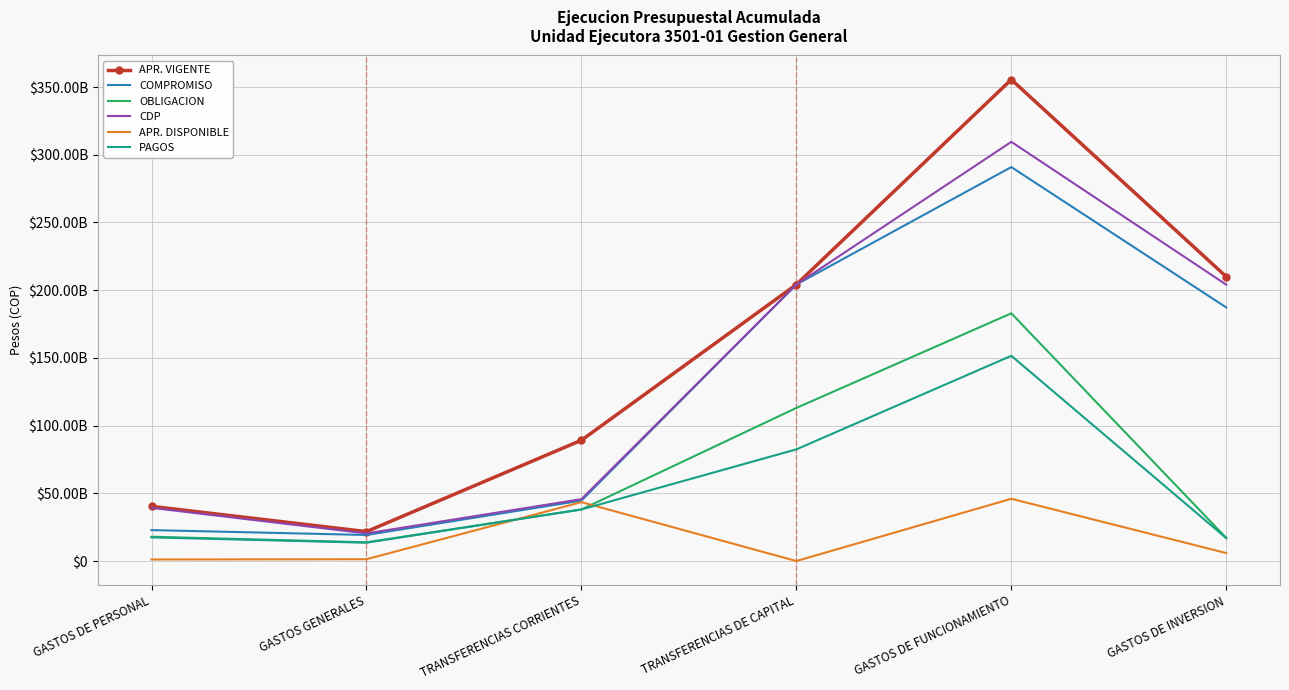

What are all the series names shown in the legend?

APR. VIGENTE, COMPROMISO, OBLIGACION, CDP, APR. DISPONIBLE, PAGOS